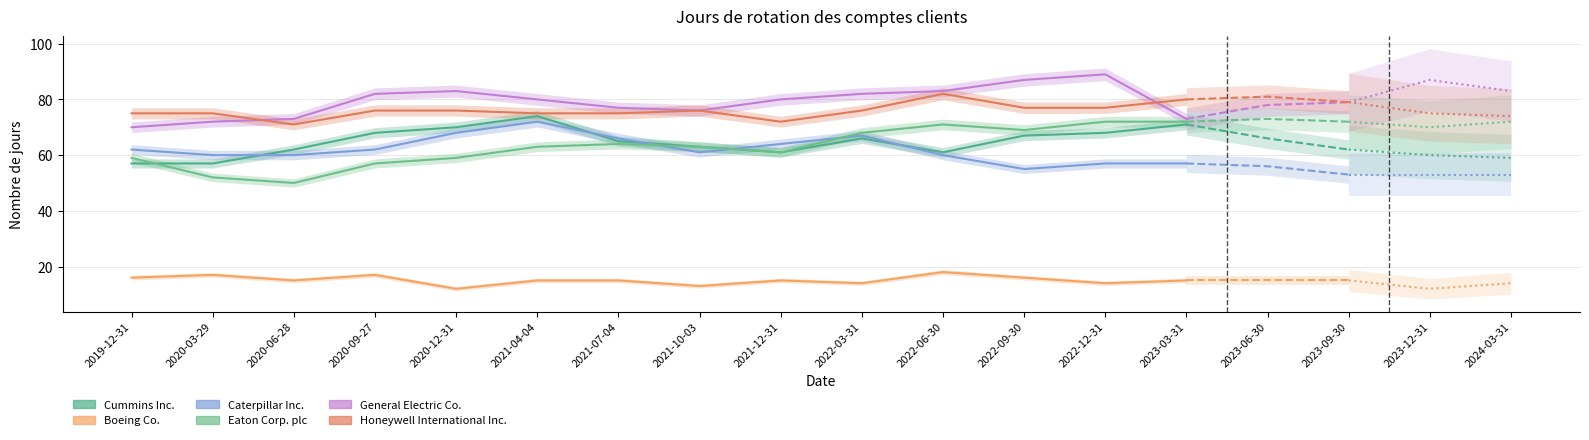

Which series has the largest total across all categories?

General Electric Co.